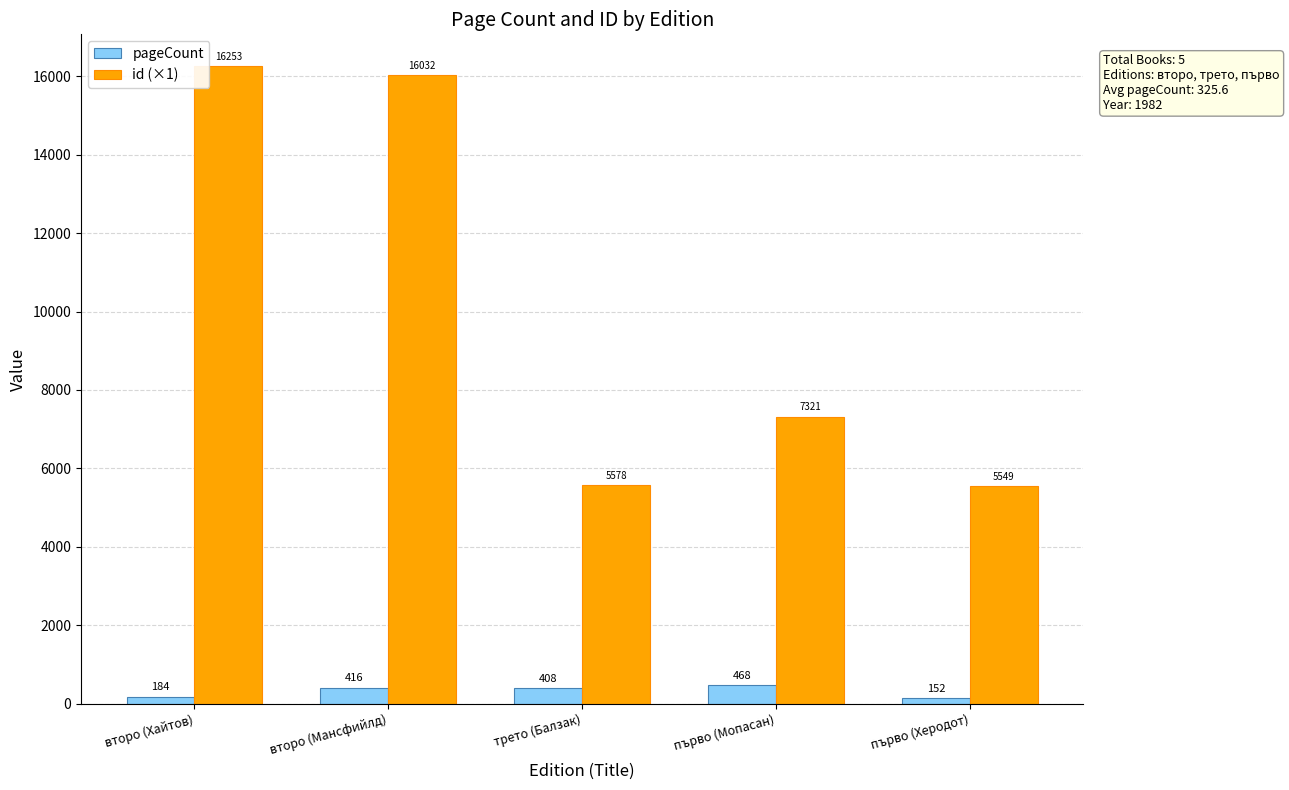

Which series changed the most between второ (Хайтов) and първо (Херодот)?

id (×1)